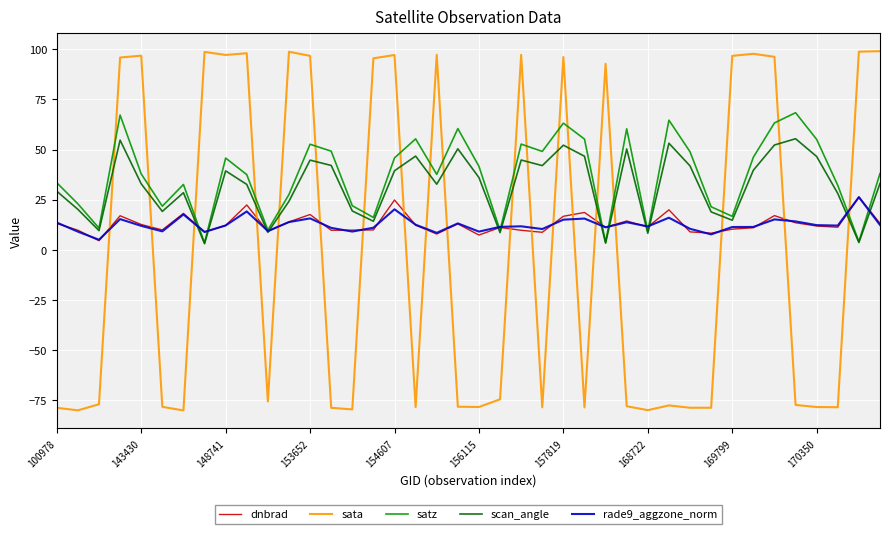

Which series has the largest range (max minus min)?

sata